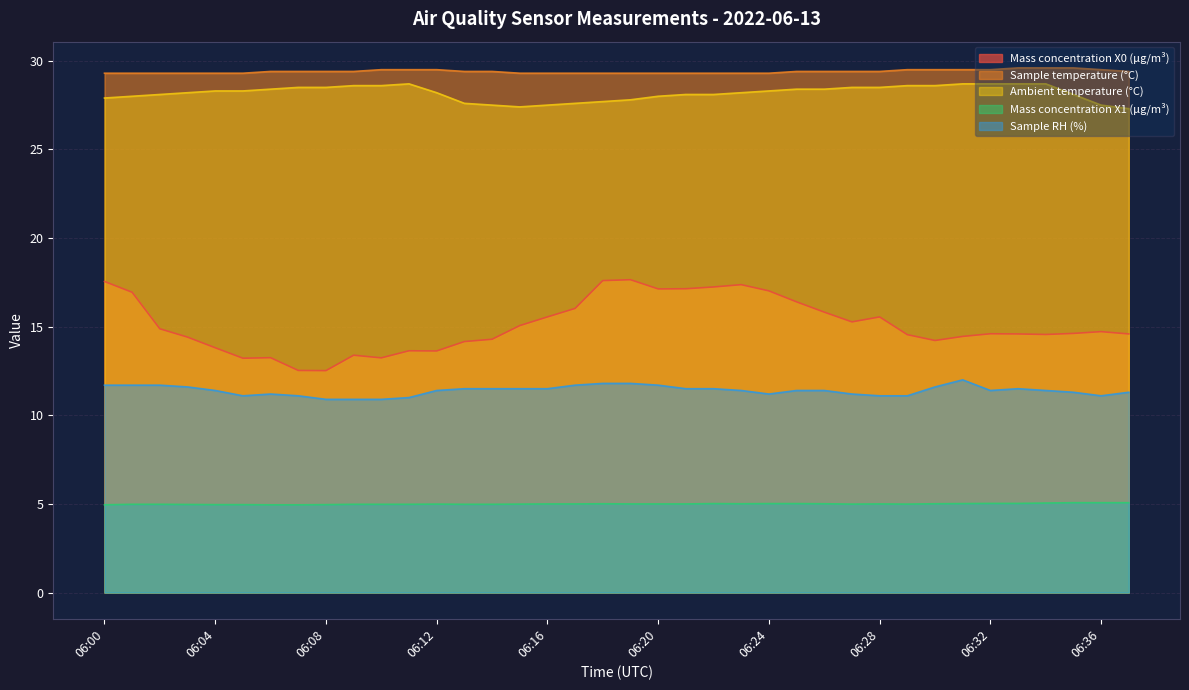

What is the sum of the Mass concentration X0 (μg/m³) values at 06:33 and 06:11?

28.2